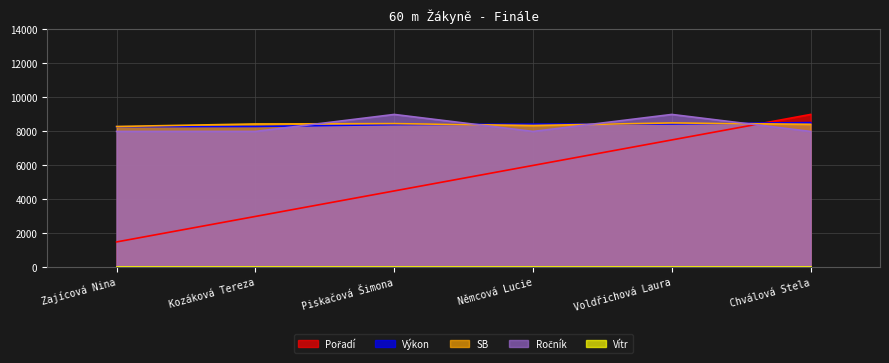

How many categories are shown in the chart?

6